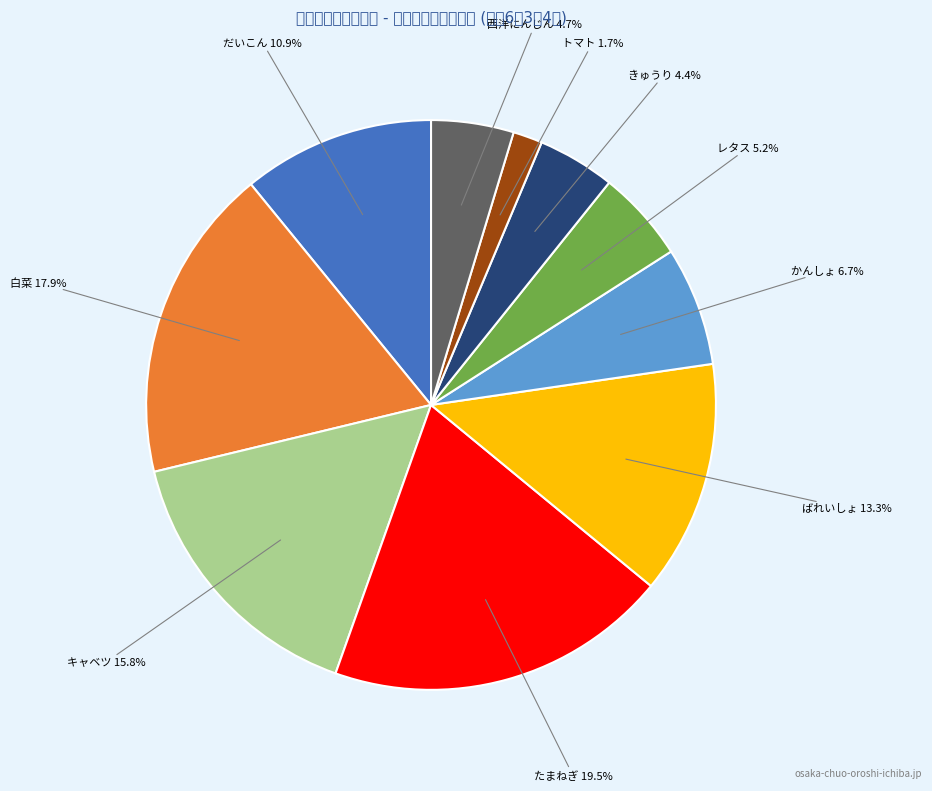

Between たまねぎ and ばれいしょ, which is larger?

たまねぎ